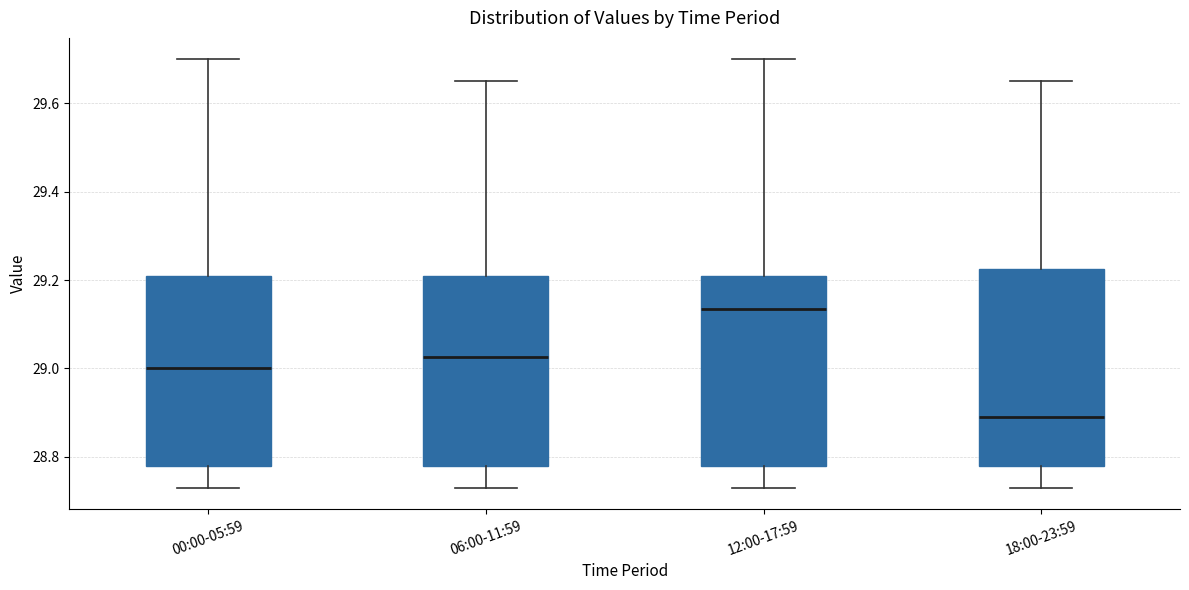

Where does the lower whisker of the box for 12:00-17:59 end on the y-axis? The values are not printed on the chart, so give them approximately, as read against the axis.

28.74